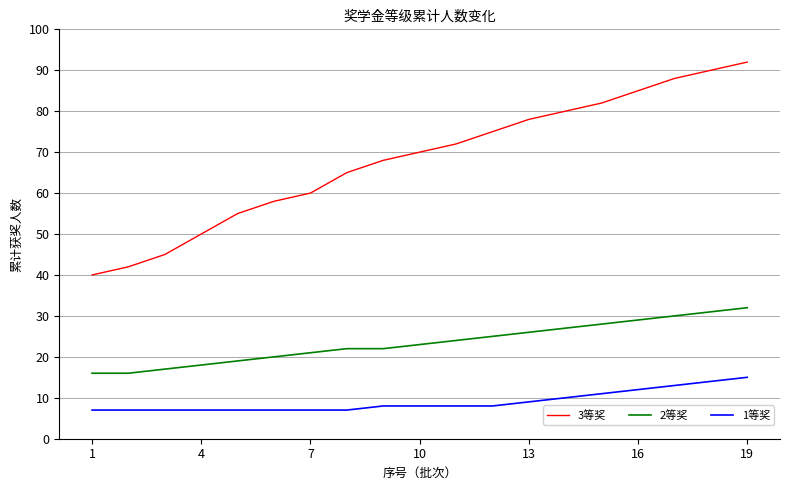

True or false: 3等奖 and 2等奖 cross at least once.

False